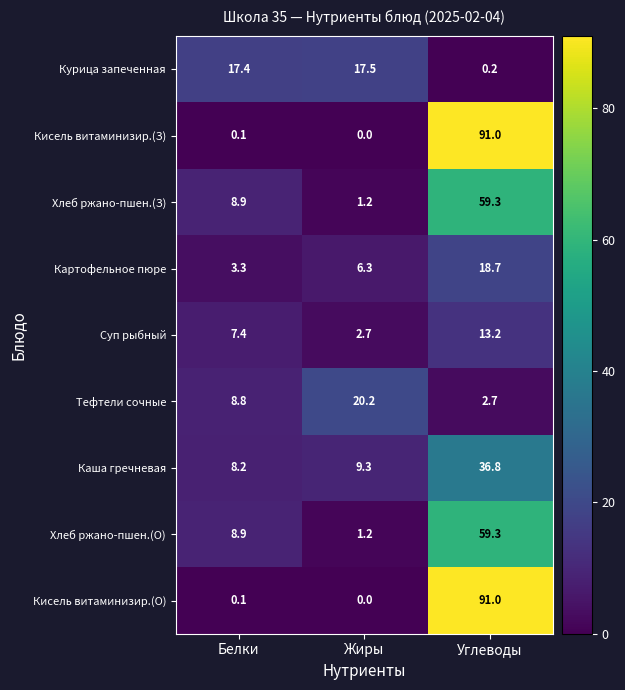

What is the sum of all Суп рыбный values?

23.3